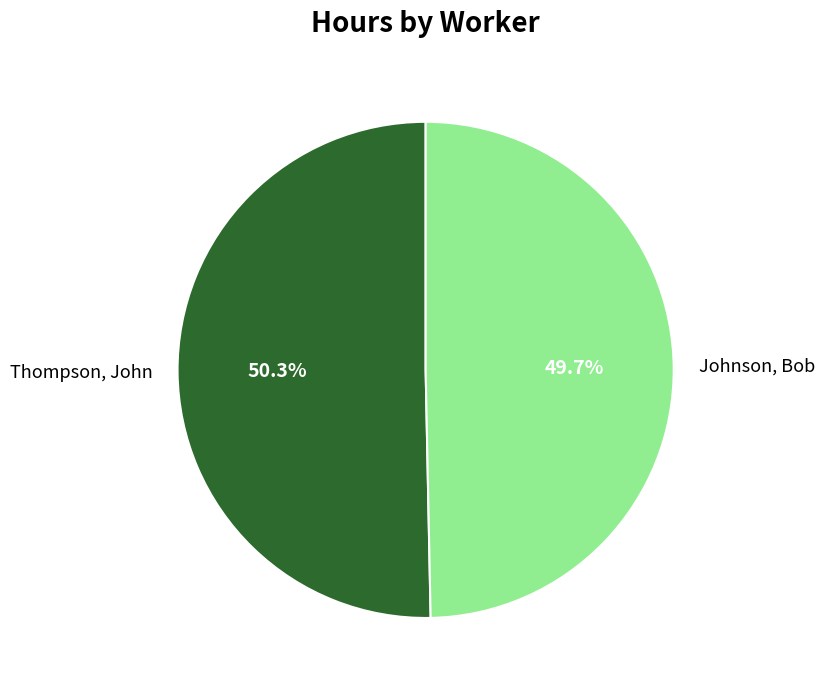

Which slice is the smallest?

Johnson, Bob